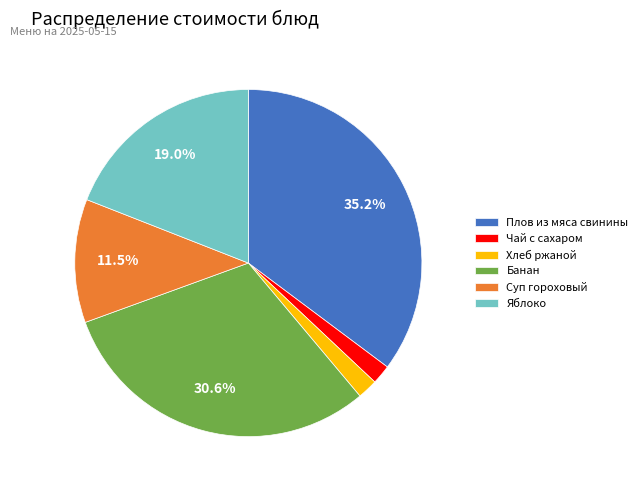

To the nearest percent, what is the difference between the Плов из мяса свинины and Яблоко slice percentages?

16%